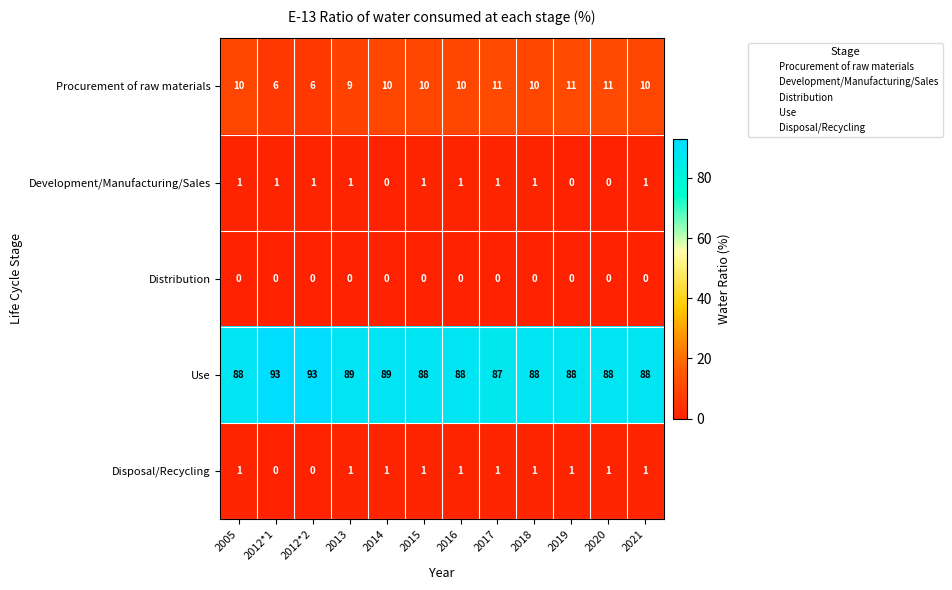

How many data points does each series have?

12